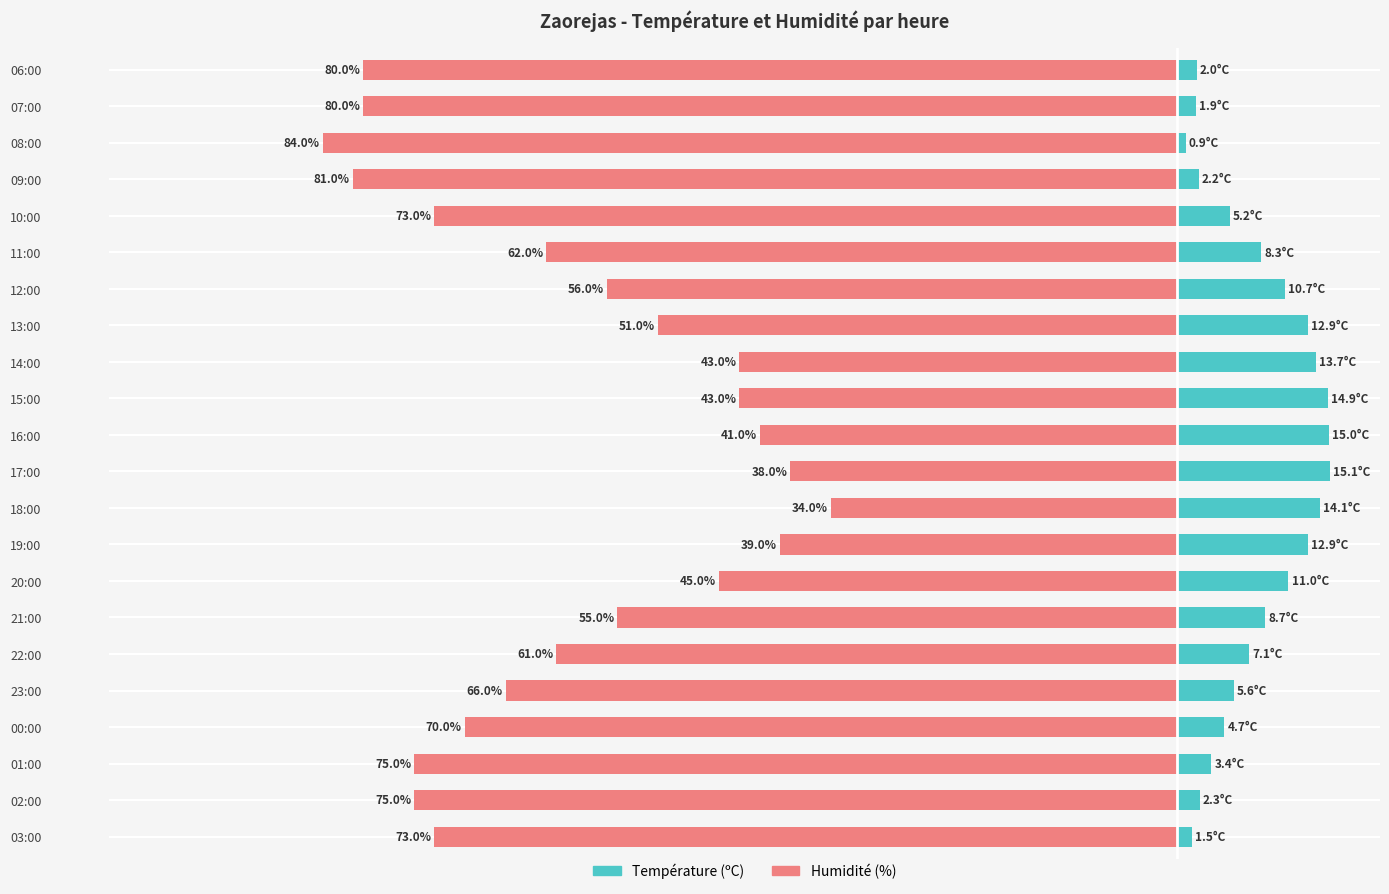

Does the chart contain stacked bars?

No